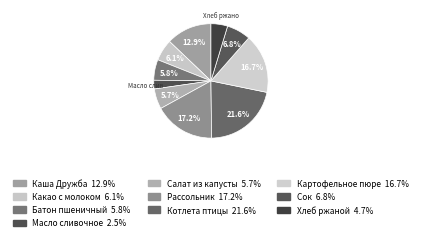

True or false: Батон пшеничный accounts for 20% of the total.

False